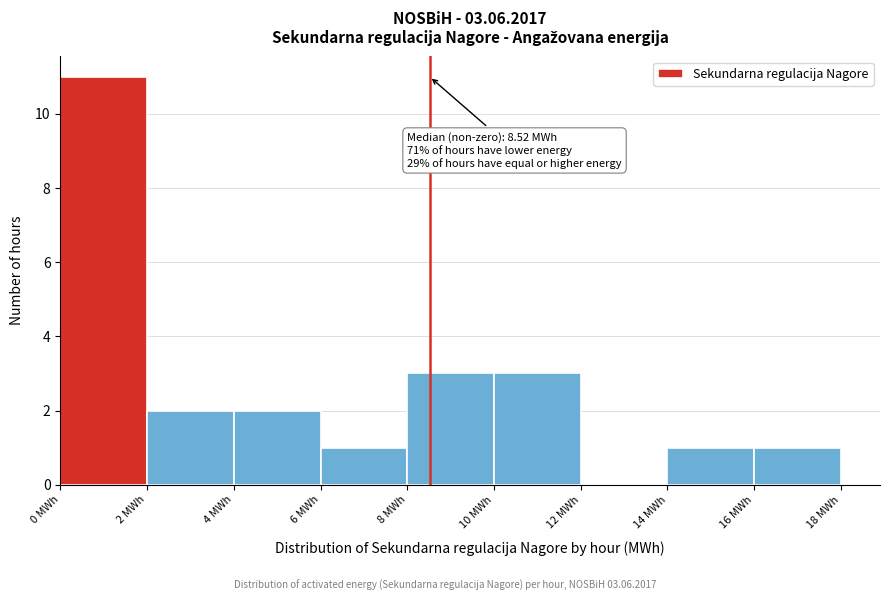

Which range on the x-axis has the tallest bar?

0 to 2